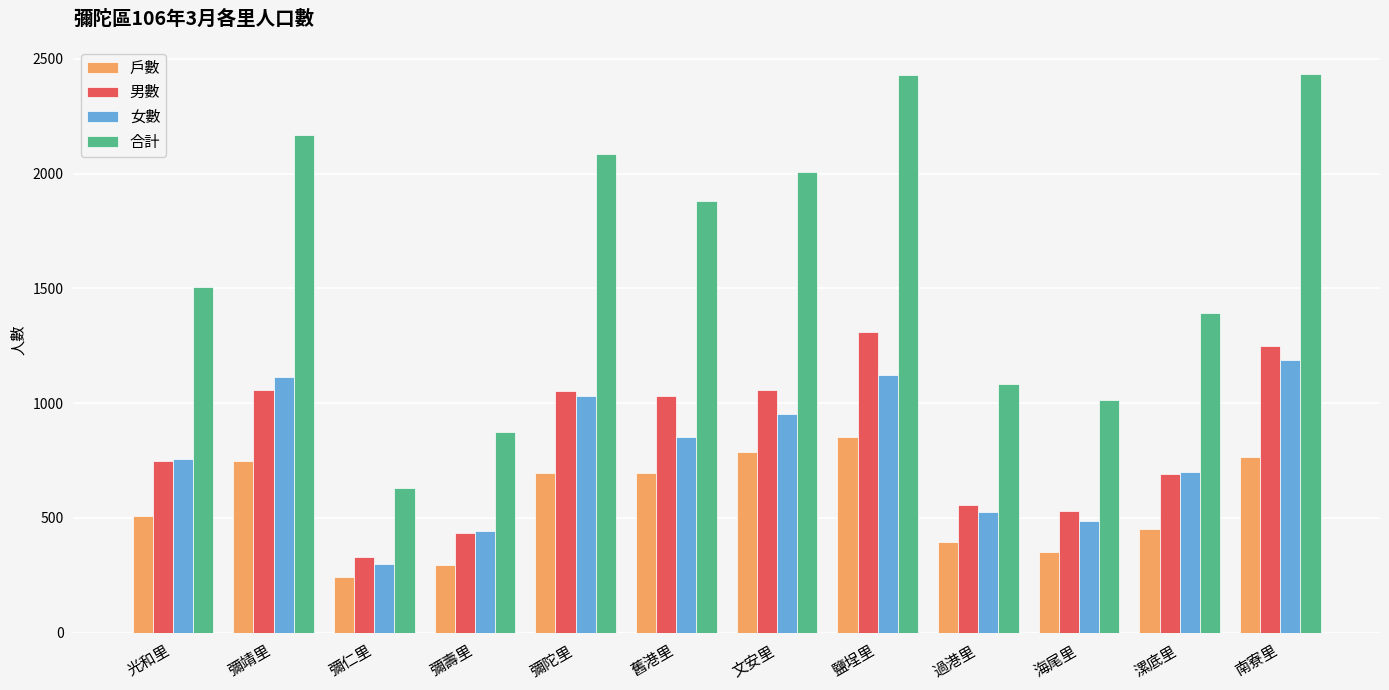

At which category is the sum across all series the highest?

鹽埕里